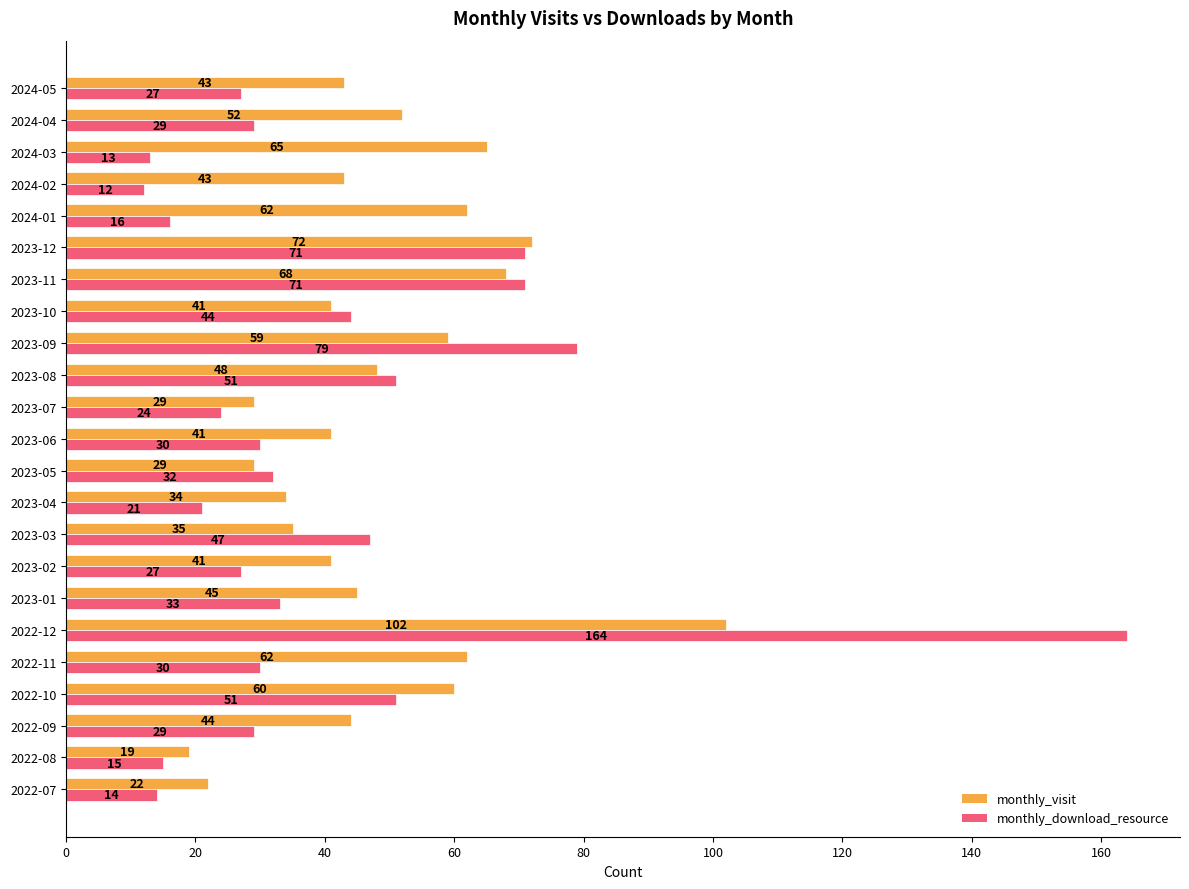

What value does the monthly_visit series have at 2022-07, to the nearest 5?

20